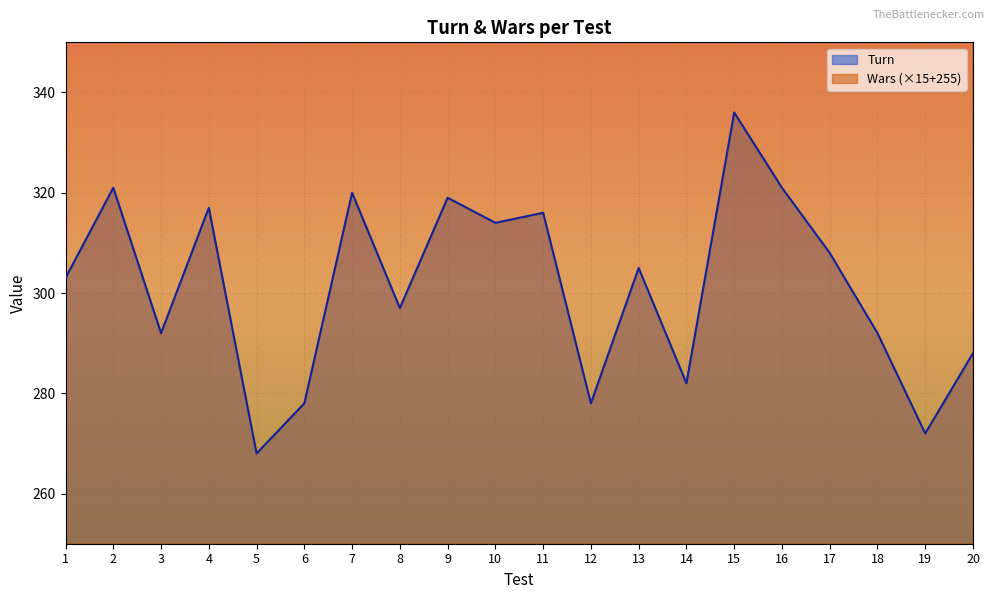

Reading left to right, extract all data points from this chart.

Turn: 303	321	292	317	268	278	320	297	319	314	316	278	305	282	336	321	308	292	272	288
Wars: 420	405	450	420	420	420	465	480	435	450	360	360	420	435	450	450	420	420	360	420